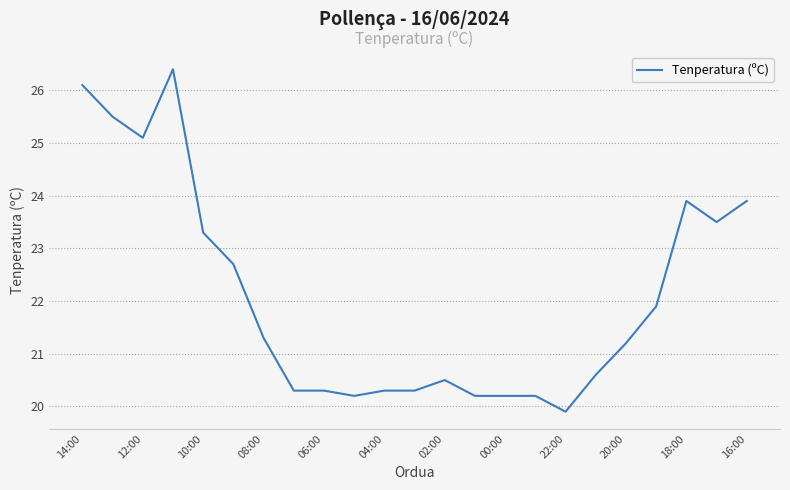

What is the difference between the maximum and minimum values?

6.5